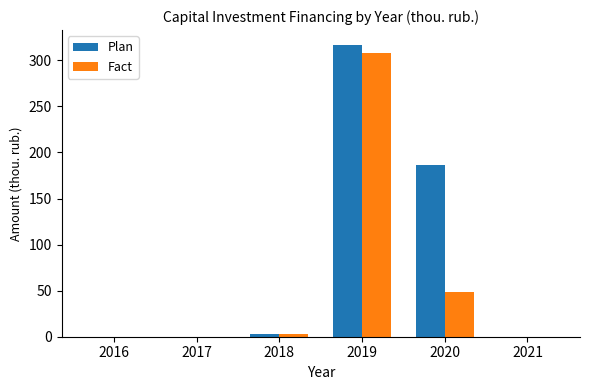

What is the approximate value of Plan at 2019?

317